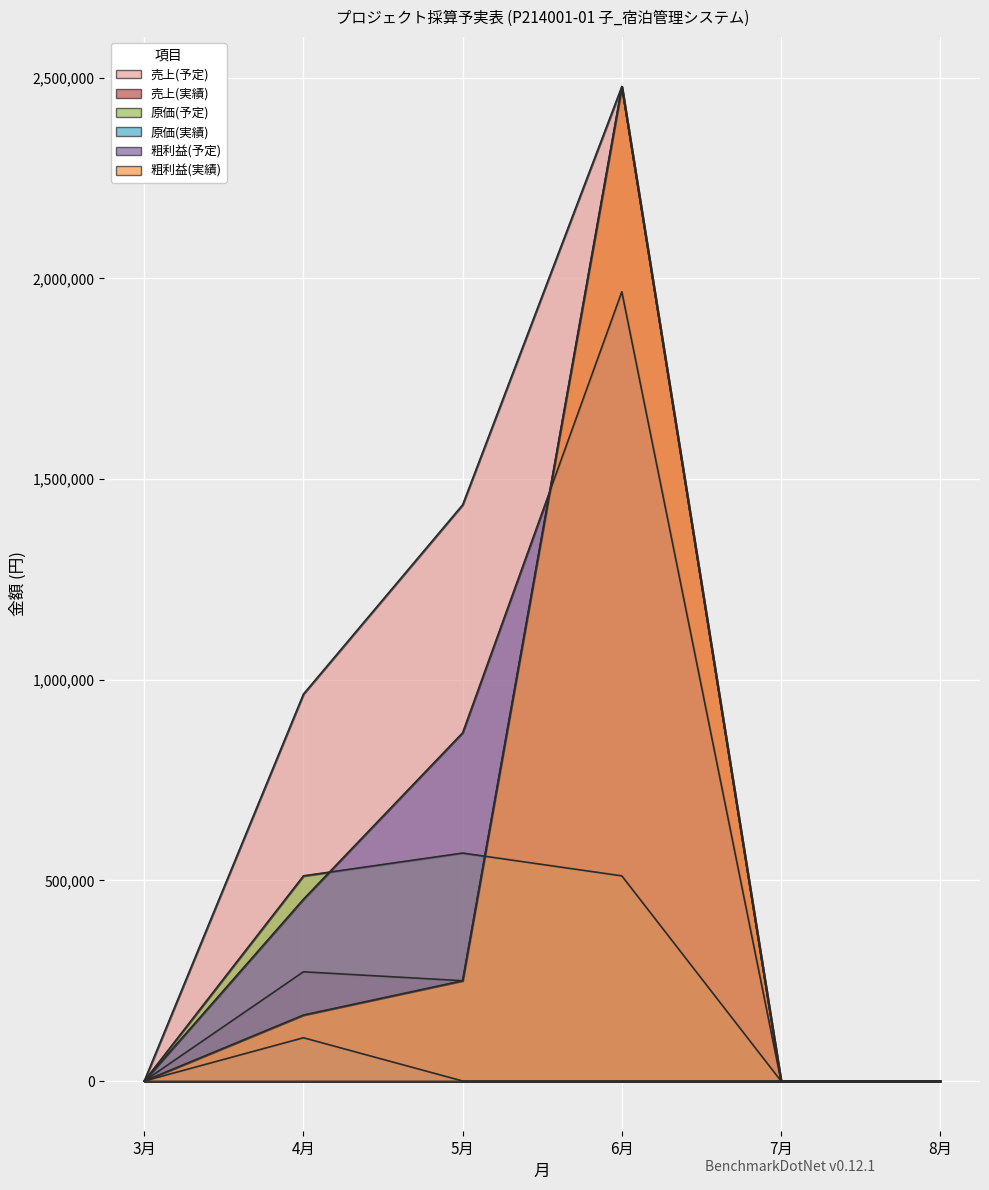

What position from the left is 3月?

1